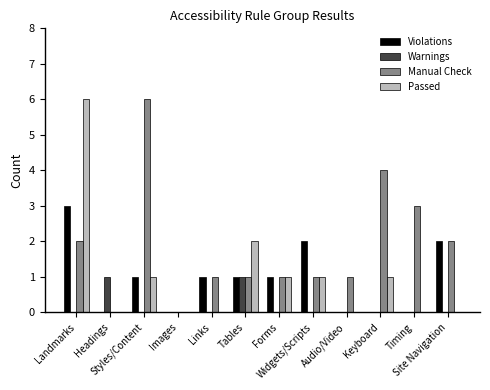

What is the maximum value for Manual Check?

6